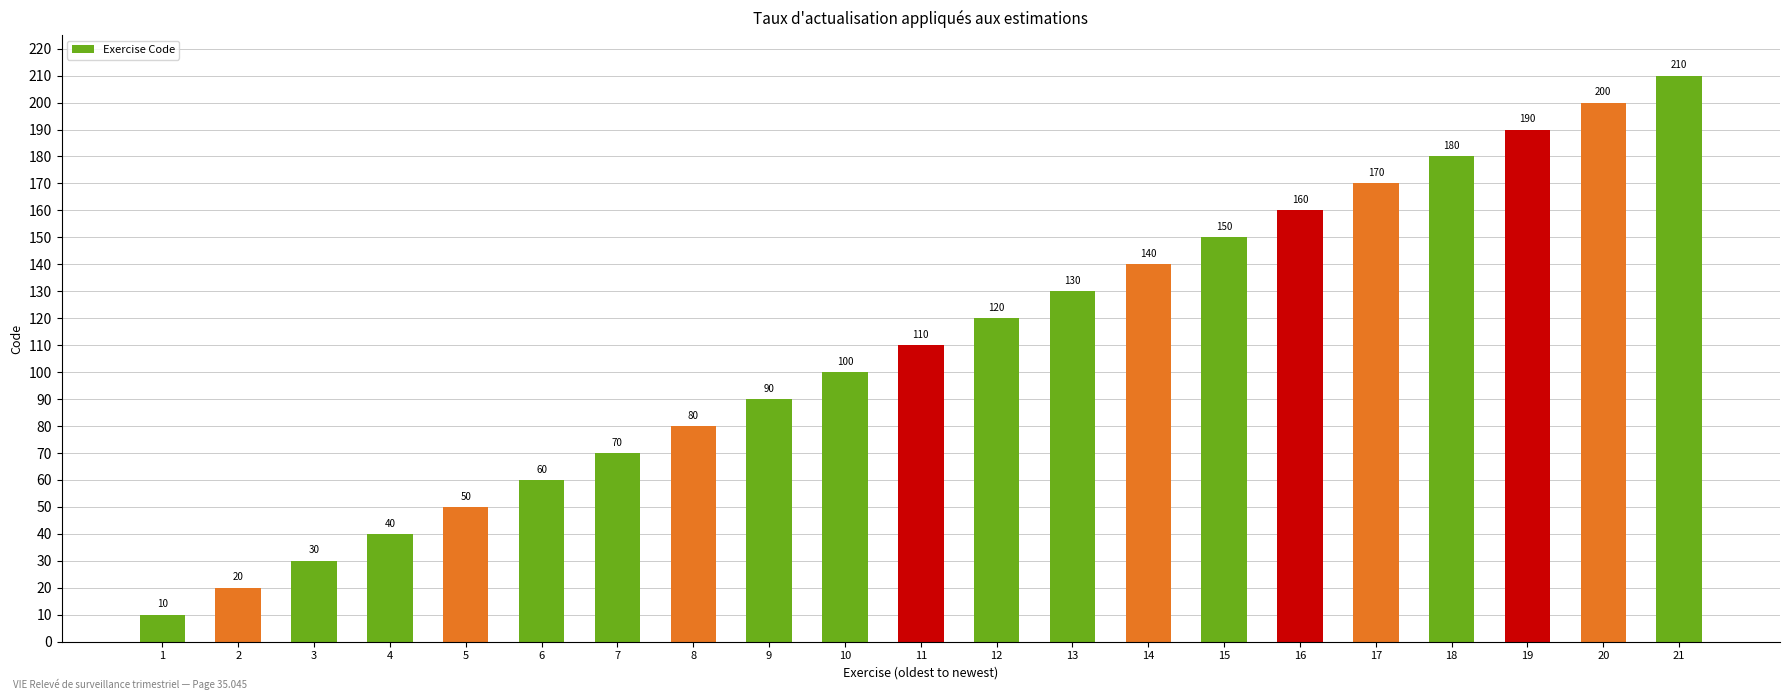

What is the value of the 10th bar from the left?

100